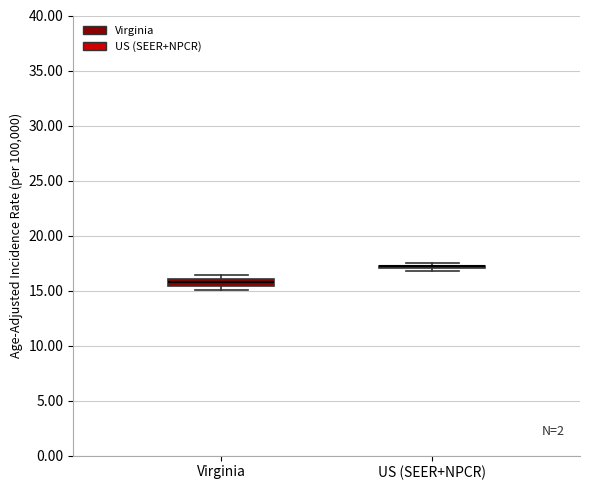

Where is the upper edge of the box for Virginia on the y-axis? The values are not printed on the chart, so give them approximately, as read against the axis.

16.0